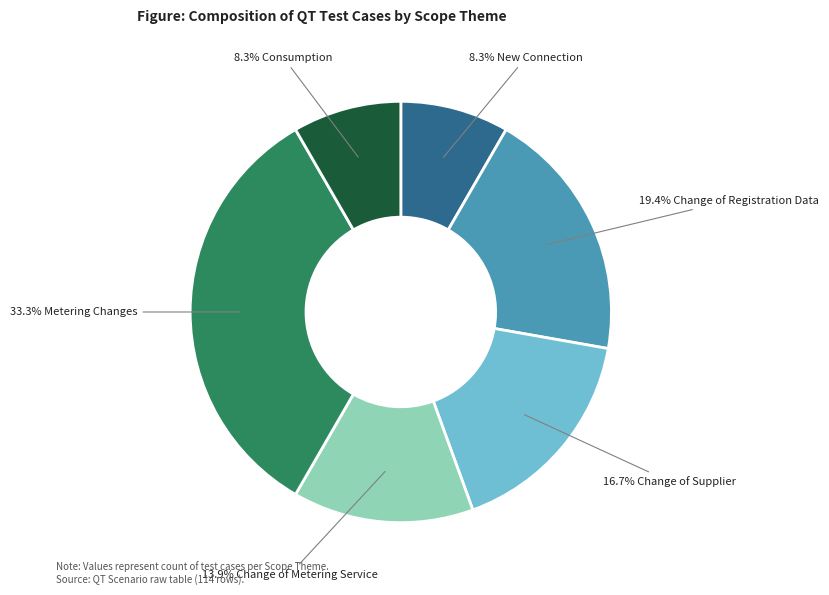

Count the number of slices in the pie.

6